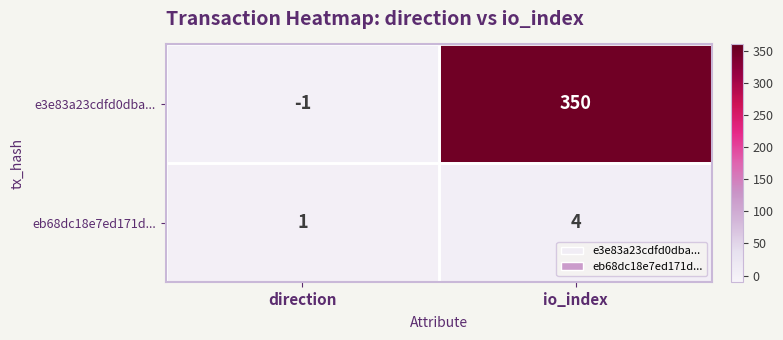

Read the eb68dc18e7ed171d... value at io_index.

4